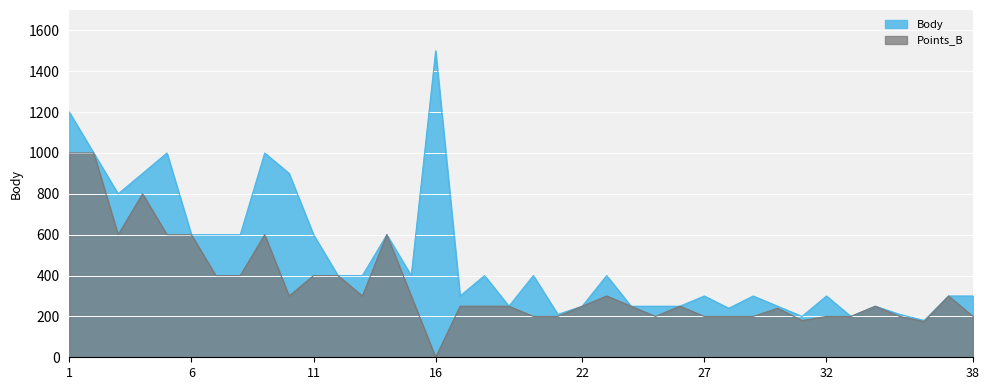

What is the value of the Points_B point at the 4th from the left?

800